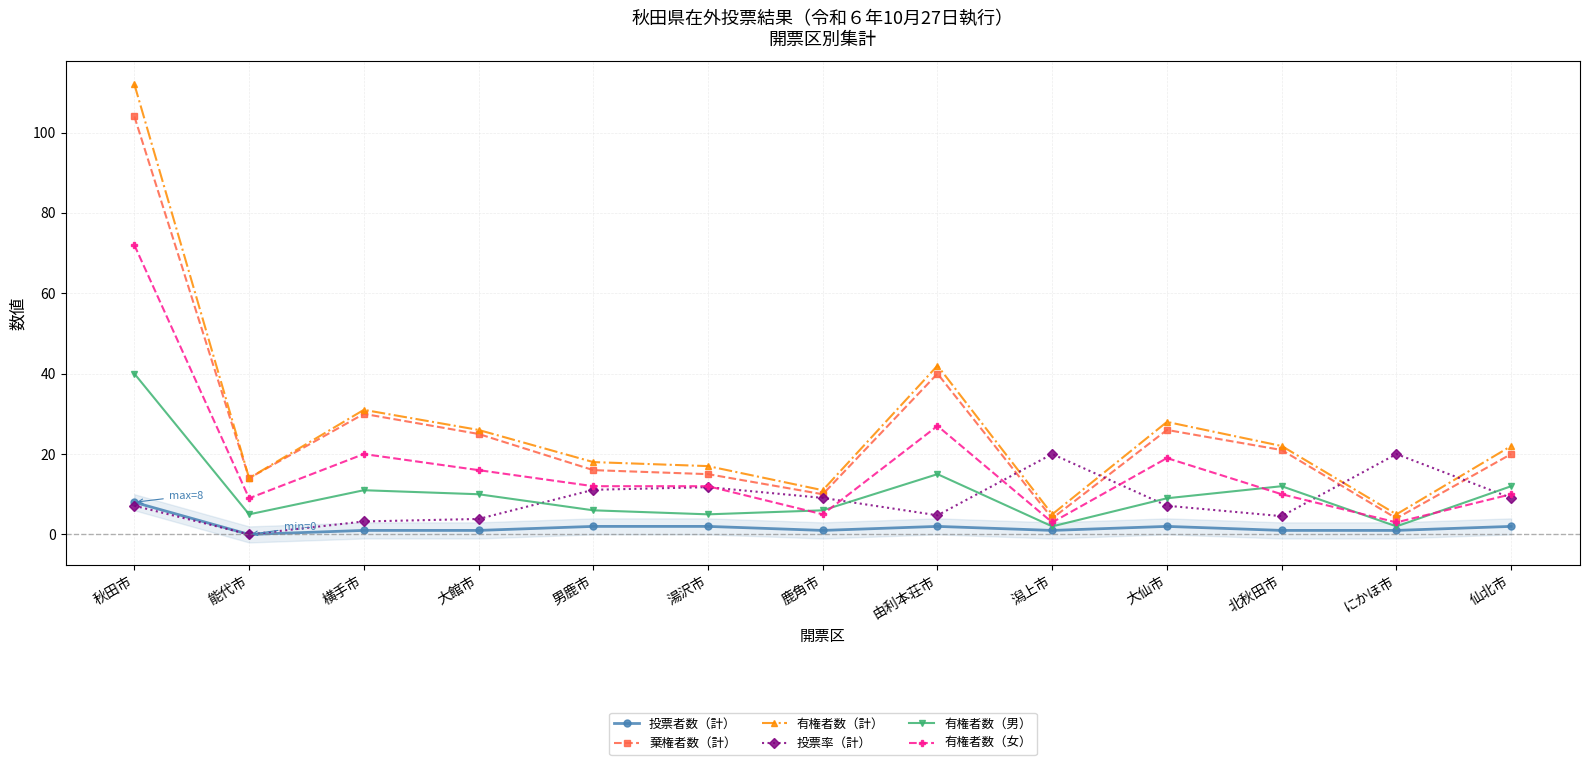

Rank the series by their maximum value, from lowest to highest.

投票者数（計）, 投票率（計）, 有権者数（男）, 有権者数（女）, 棄権者数（計）, 有権者数（計）